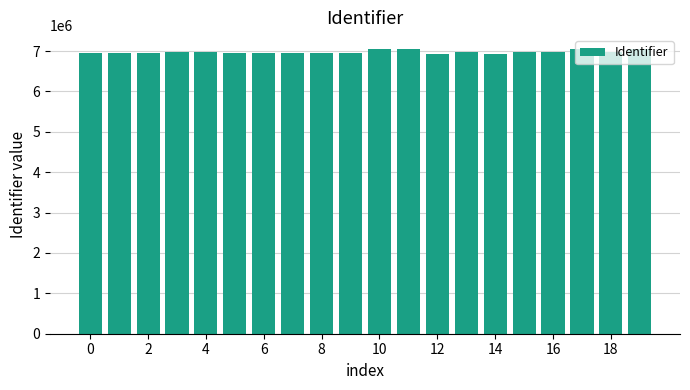

What is the maximum value shown in the chart?

7042763